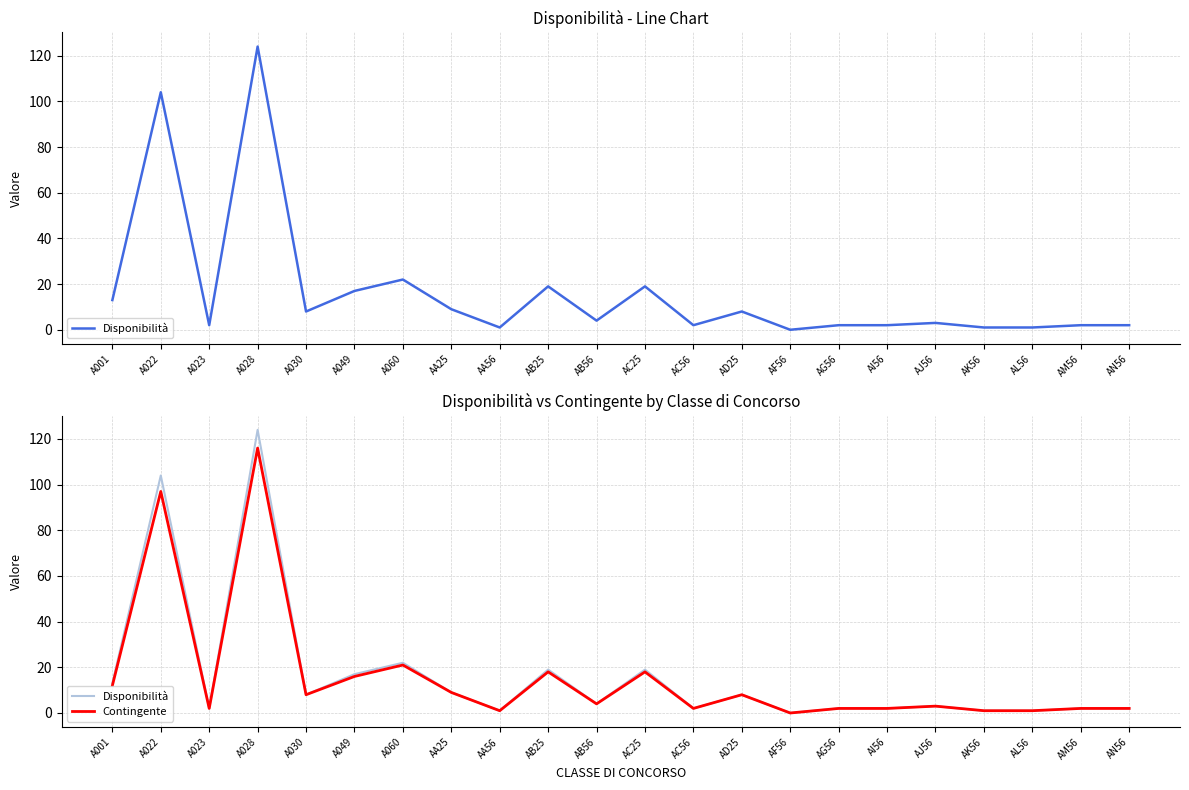

True or false: Contingente has more than 2 interior local peaks.

True